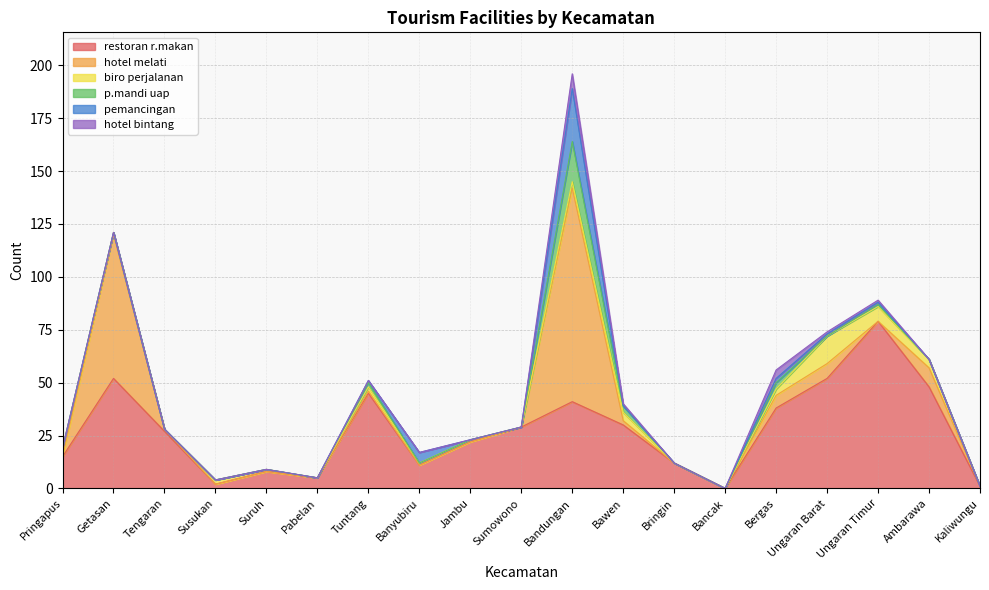

Reading right to left, what are all the values shown in this chart?

restoran r.makan: 1	48	79	52	38	0	12	30	41	29	22	11	45	5	8	2	27	52	15
hotel melati: 0	9	0	7	6	0	0	2	101	0	0	0	1	0	0	0	1	68	0
biro perjalanan: 0	4	7	13	3	0	0	4	3	0	1	1	2	0	1	2	0	1	4
p.mandi uap: 0	0	1	0	3	0	0	3	19	0	0	0	2	0	0	0	0	0	0
pemancingan: 0	0	1	1	2	0	0	0	25	0	0	5	1	0	0	0	0	0	0
hotel bintang: 0	0	1	1	4	0	0	1	7	0	0	0	0	0	0	0	0	0	0